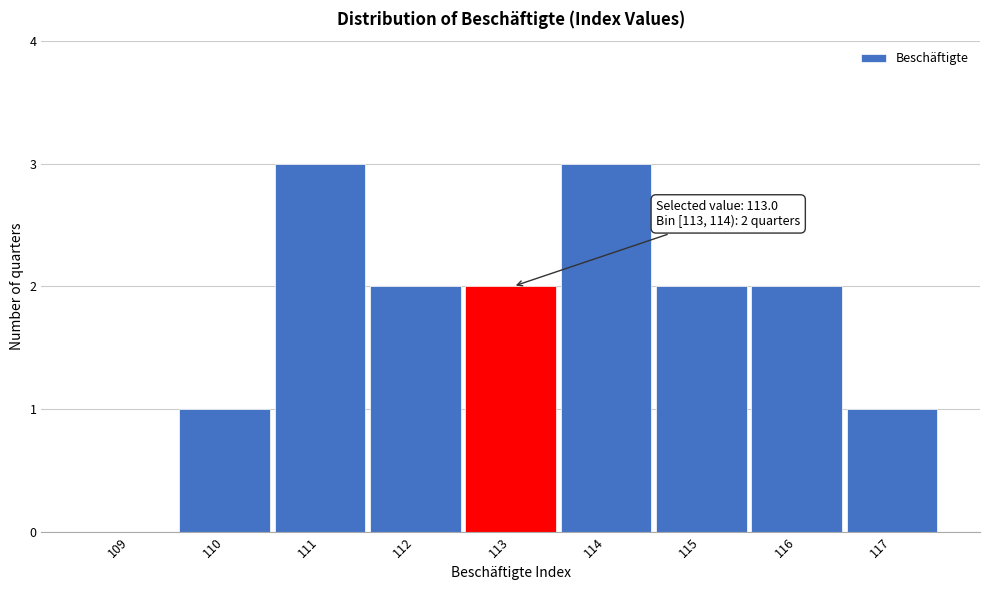

Reading left to right, what are all the values shown in this chart?

109=0	110=1	111=3	112=2	113=2	114=3	115=2	116=2	117=1